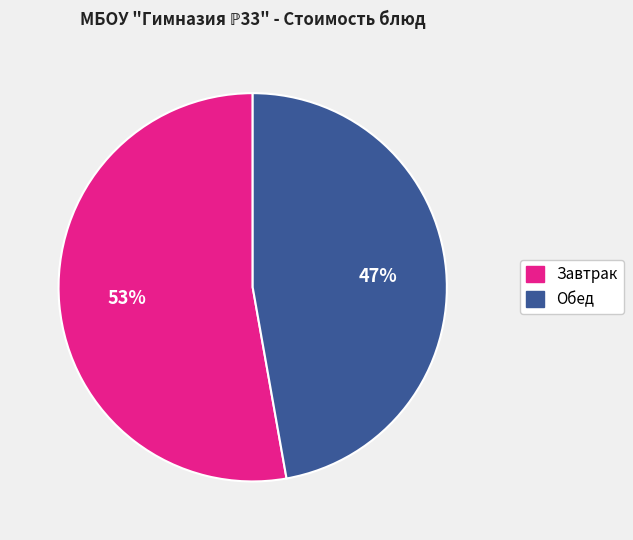

Does any single category account for the majority?

Yes